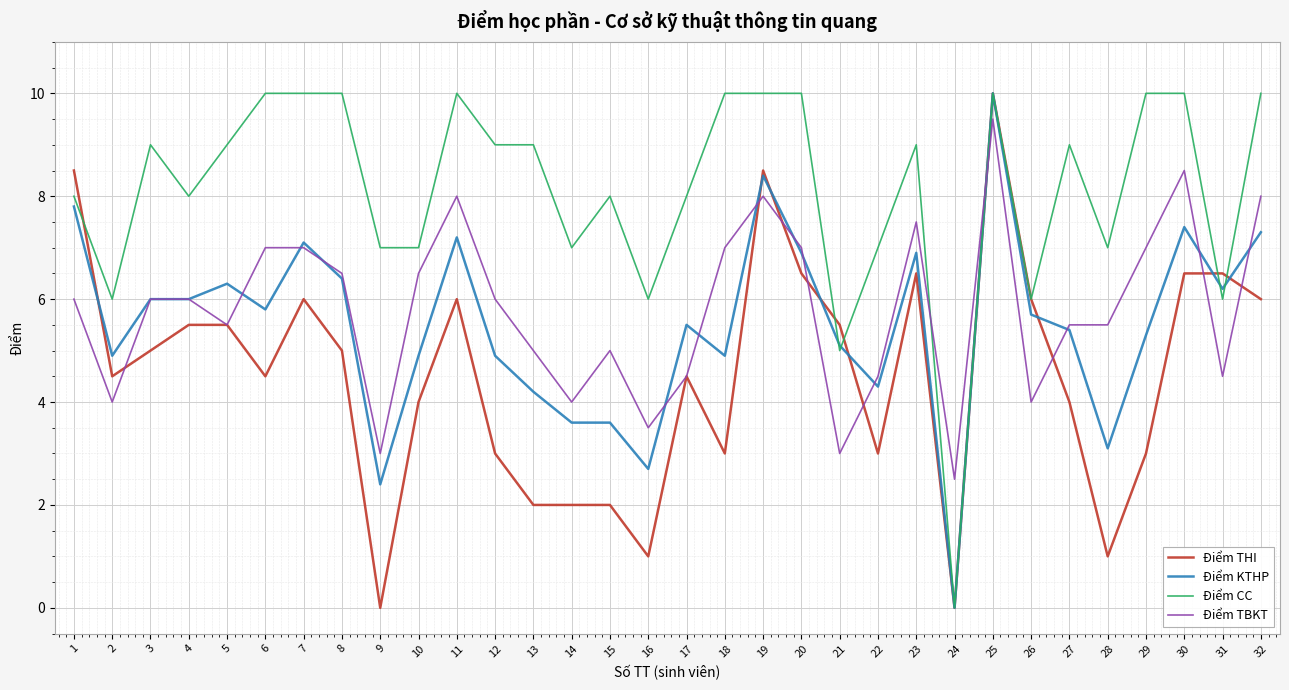

Which series changed the most between 9 and 29?

Điểm TBKT